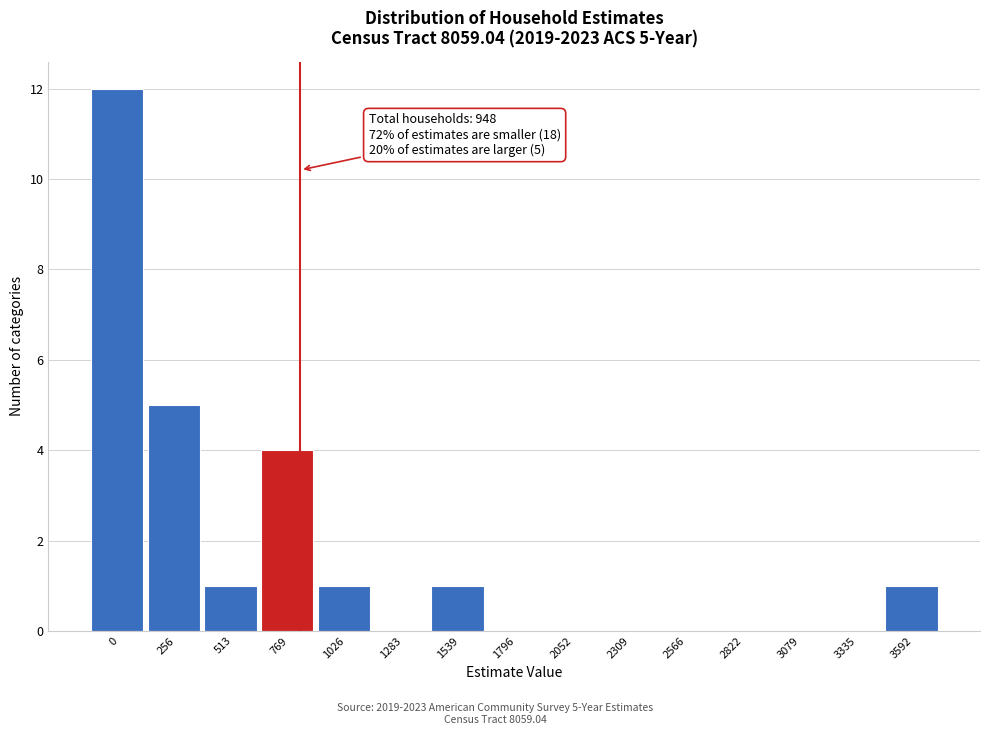

Reading left to right, what are all the values shown in this chart?

0=12	256=5	513=1	769=4	1026=1	1283=0	1539=1	1796=0	2052=0	2309=0	2566=0	2822=0	3079=0	3335=0	3592=1